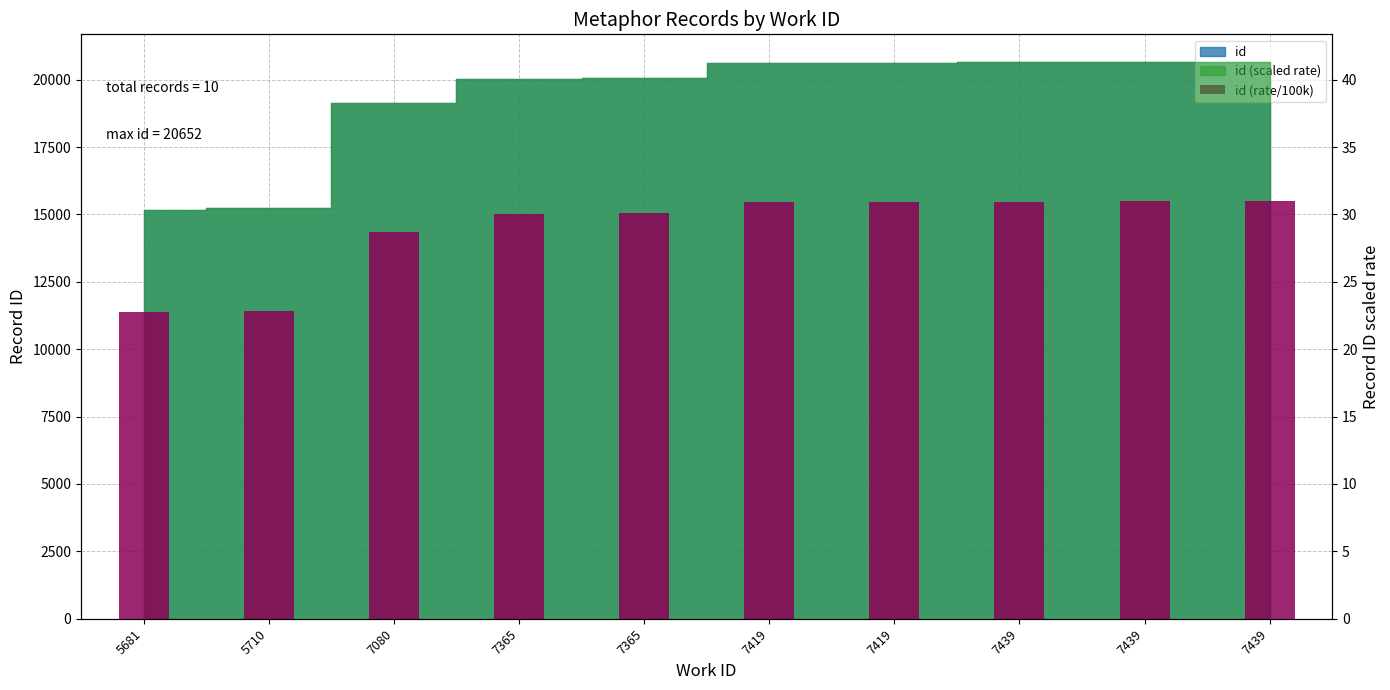

What is the difference between the second highest and minimum values?

8.2